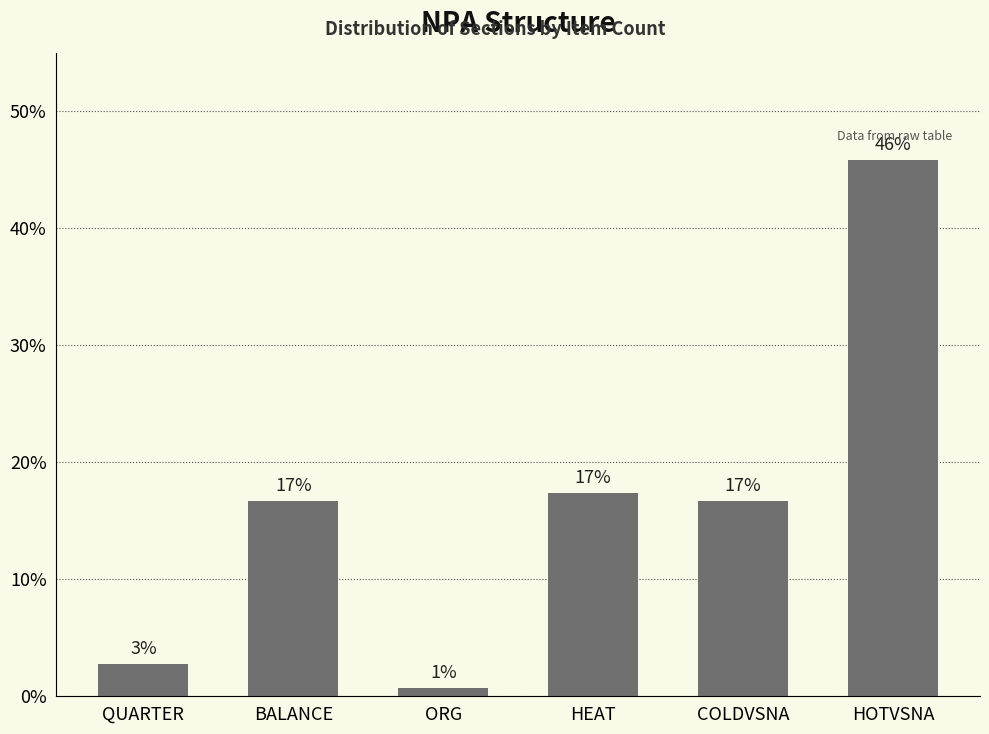

What is the label of the 3rd bar from the left?

ORG